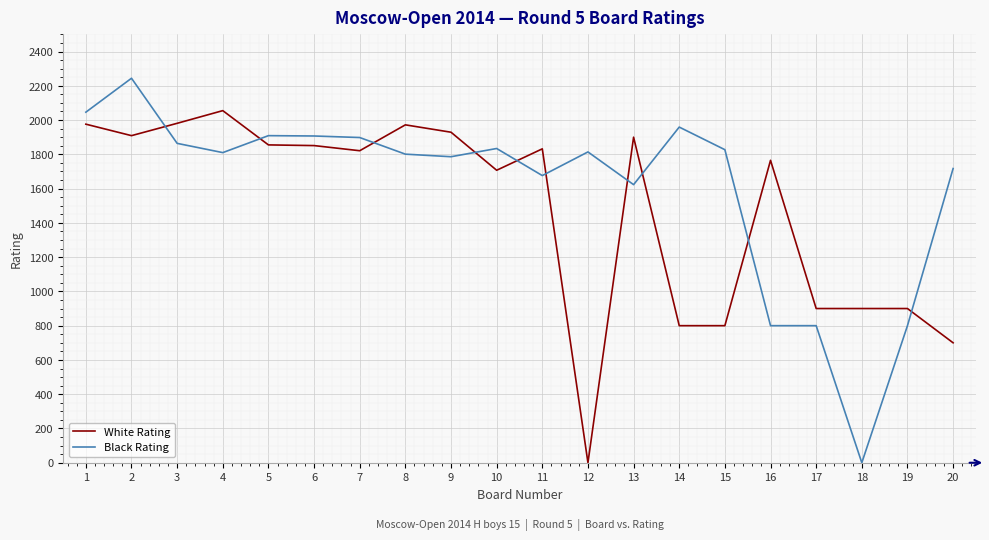

At 6, list the series in order from smallest to largest.

White Rating, Black Rating